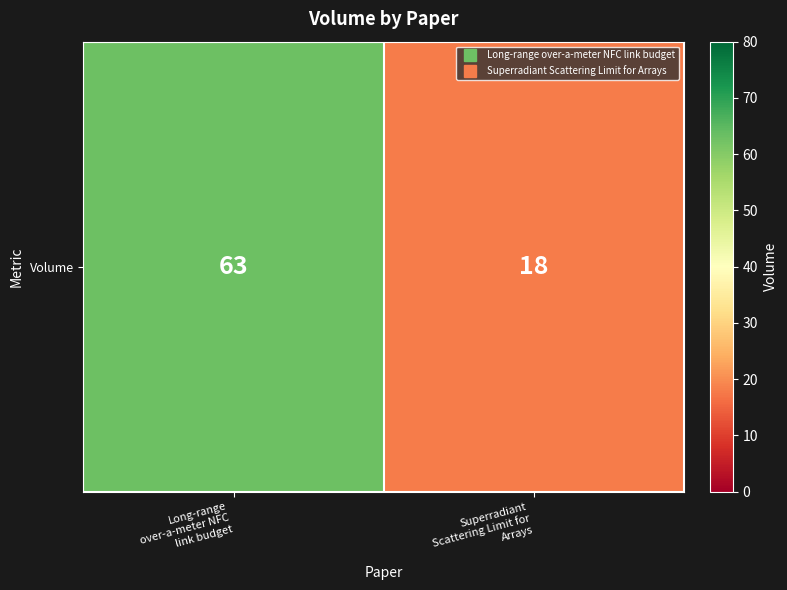

List the labels in order of value, largest first.

Long-range
over-a-meter NFC
link budget, Superradiant
Scattering Limit for
Arrays